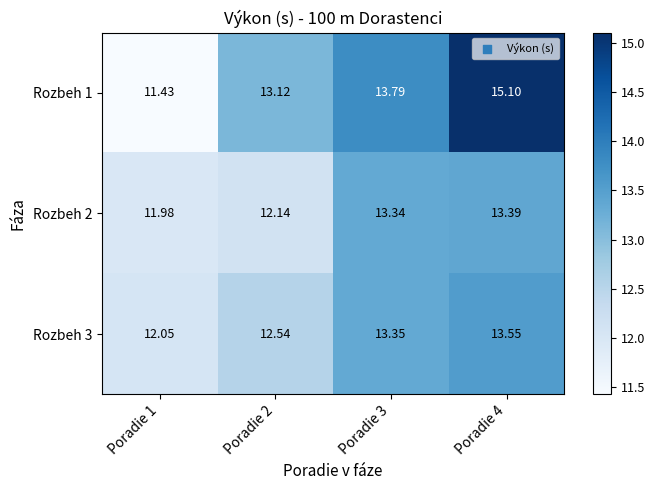

Is the value of Rozbeh 1 at Poradie 3 greater than the value of Rozbeh 3 at Poradie 2?

Yes